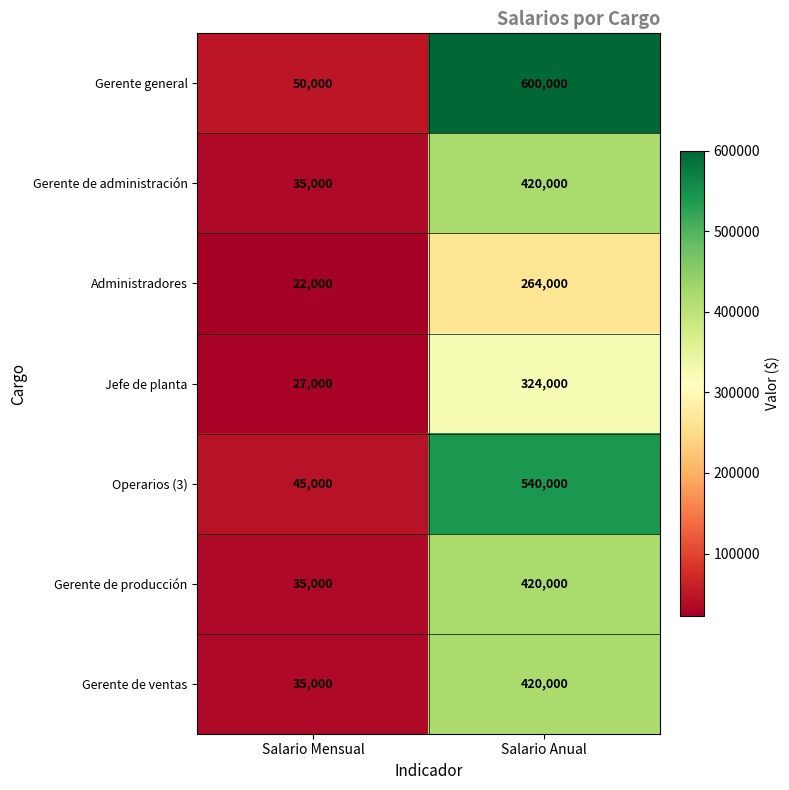

At which category is the sum across all series the highest?

Salario Anual